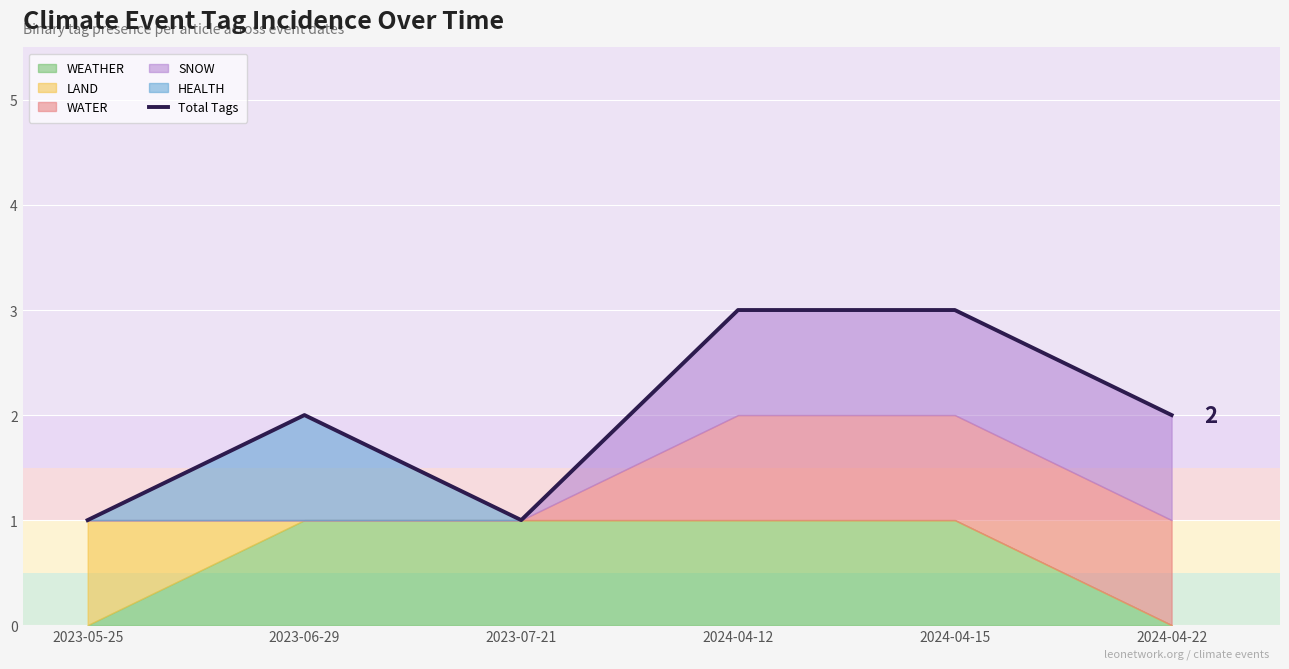

How many values exceed 2?

2